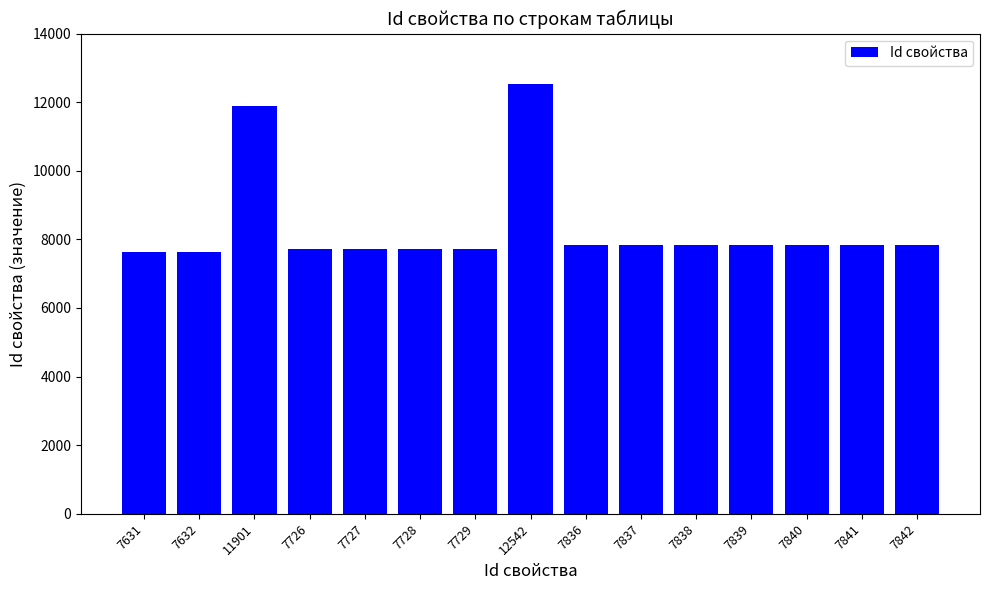

Which label corresponds to the largest value in the chart?

12542